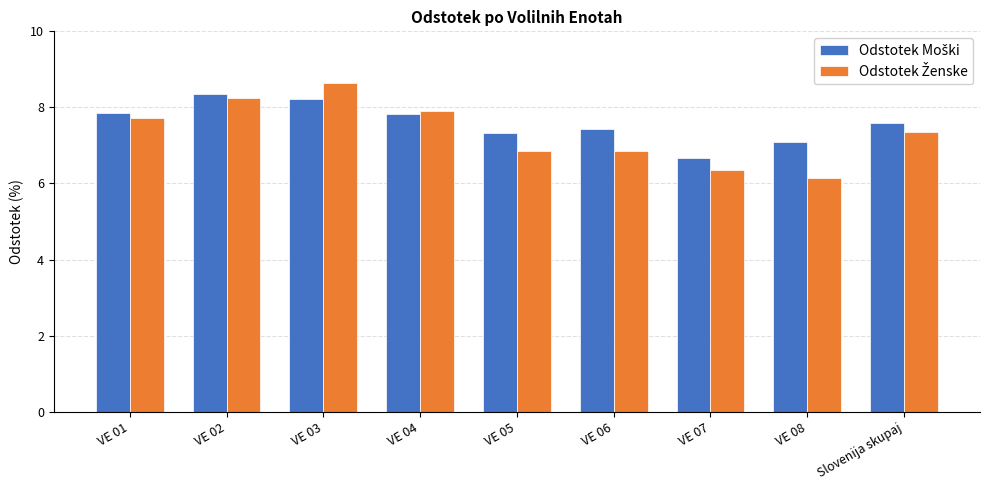

What is the total value across all series at VE 02?

16.6